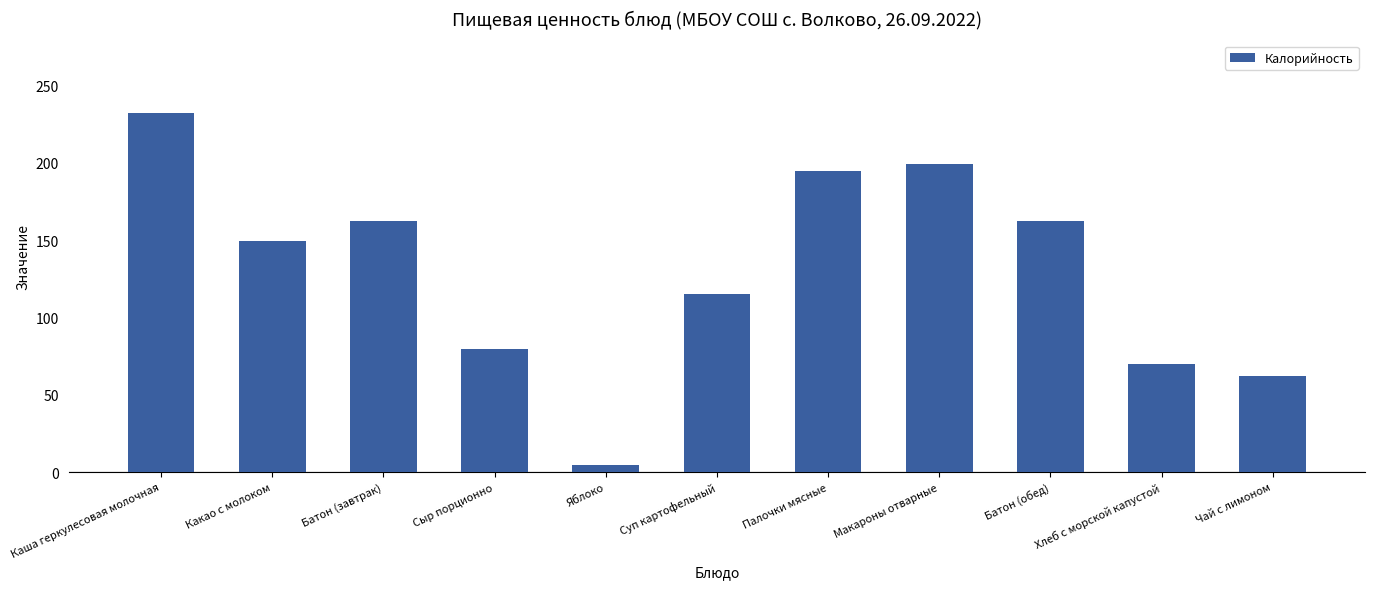

True or false: the data shows 199.5 at Макароны отварные.

True